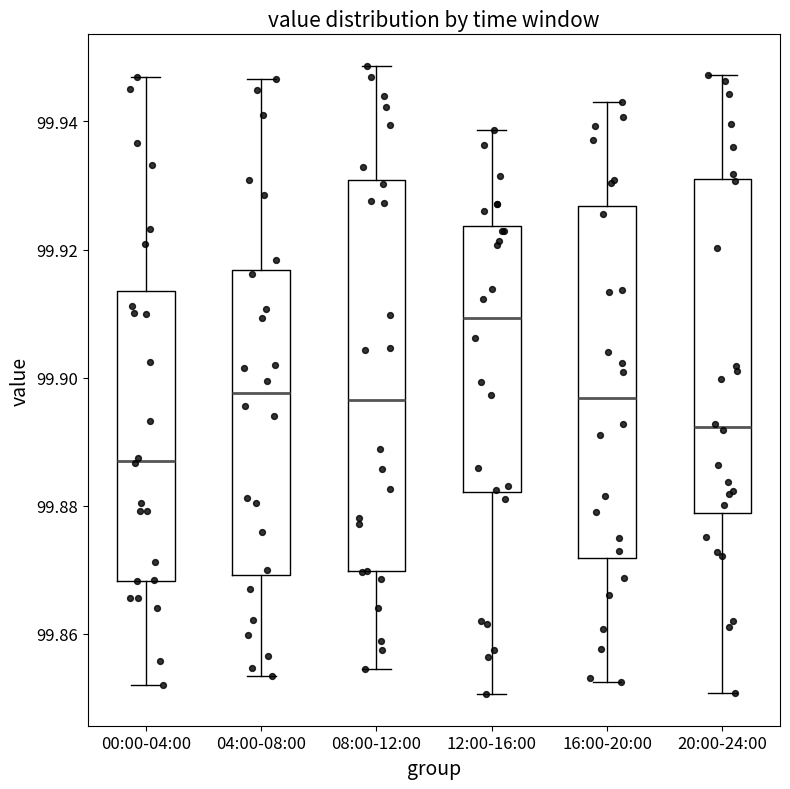

Reading left to right, read every box against the y-axis: the position of its median line, the range the box covers, and the ends of its whiskers. The values are not printed on the chart, so give them approximately, as read against the axis.

00:00-04:00: median 99.888, box 99.868 to 99.914, whiskers 99.852 to 99.946
04:00-08:00: median 99.898, box 99.870 to 99.916, whiskers 99.854 to 99.946
08:00-12:00: median 99.896, box 99.870 to 99.930, whiskers 99.854 to 99.948
12:00-16:00: median 99.910, box 99.882 to 99.924, whiskers 99.850 to 99.938
16:00-20:00: median 99.896, box 99.872 to 99.926, whiskers 99.852 to 99.942
20:00-24:00: median 99.892, box 99.878 to 99.932, whiskers 99.850 to 99.948